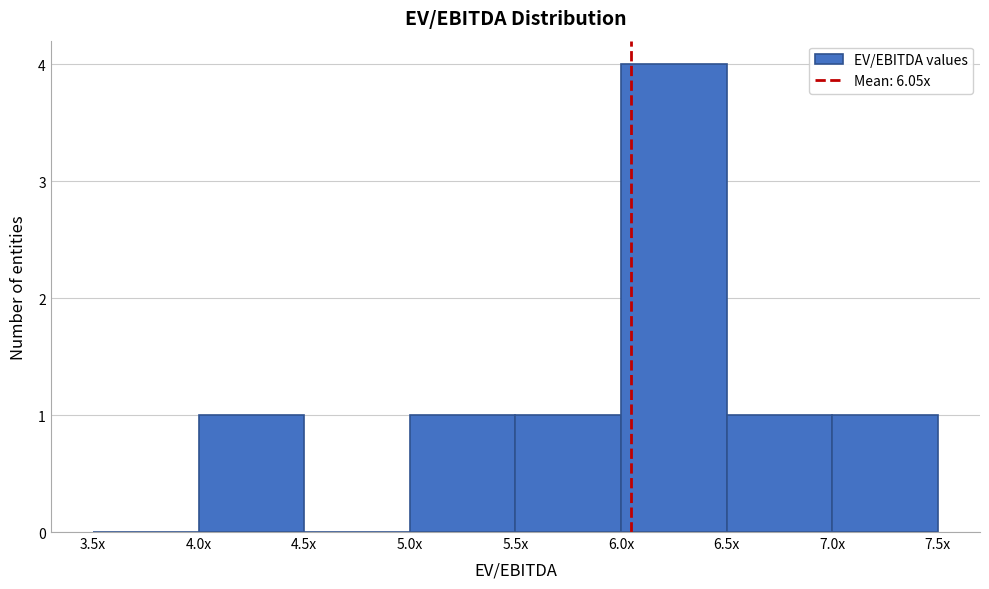

Reading left to right, list all the values displayed in this chart.

3.5x=0	4.0x=1	4.5x=0	5.0x=1	5.5x=1	6.0x=4	6.5x=1	7.0x=1